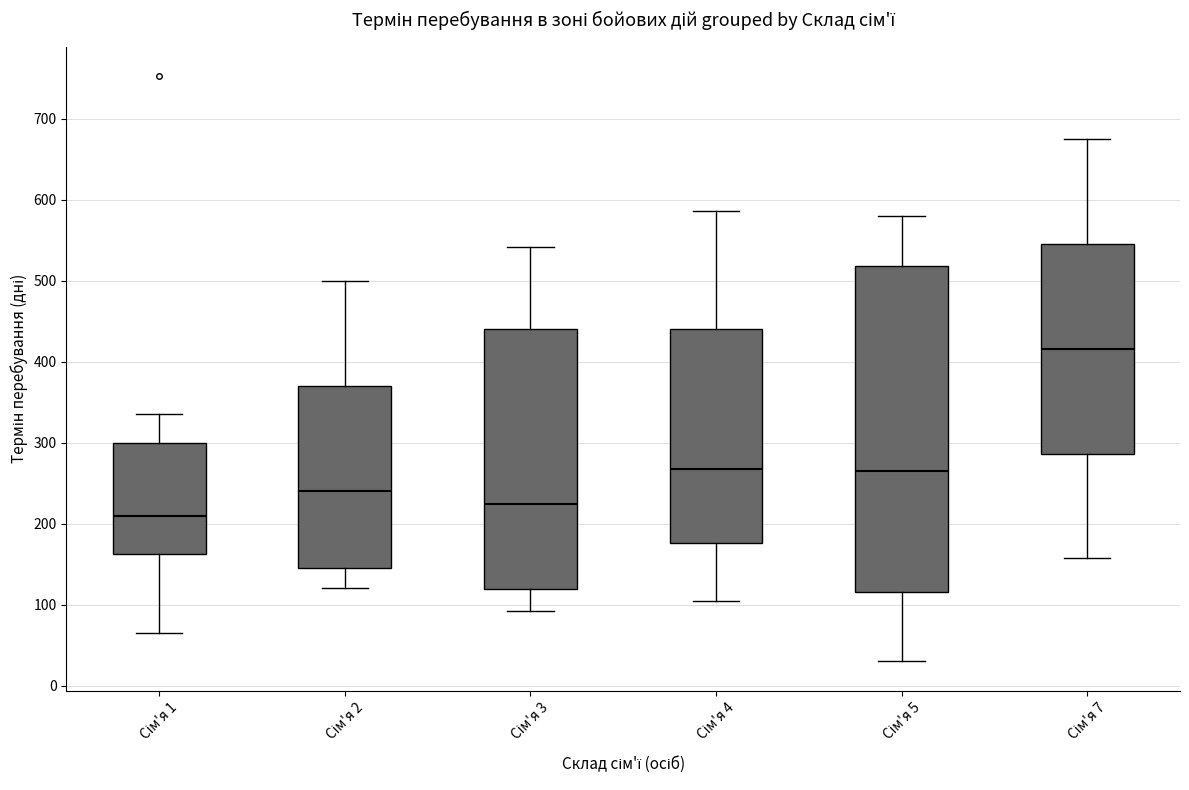

Reading left to right, read every box against the y-axis: the position of its median line, the range the box covers, and the ends of its whiskers. The values are not printed on the chart, so give them approximately, as read against the axis.

Сім'я 1: median 210, box 160 to 300, whiskers 70 to 340
Сім'я 2: median 240, box 150 to 370, whiskers 120 to 500
Сім'я 3: median 220, box 120 to 440, whiskers 90 to 540
Сім'я 4: median 270, box 180 to 440, whiskers 110 to 590
Сім'я 5: median 260, box 120 to 520, whiskers 30 to 580
Сім'я 7: median 420, box 290 to 550, whiskers 160 to 680